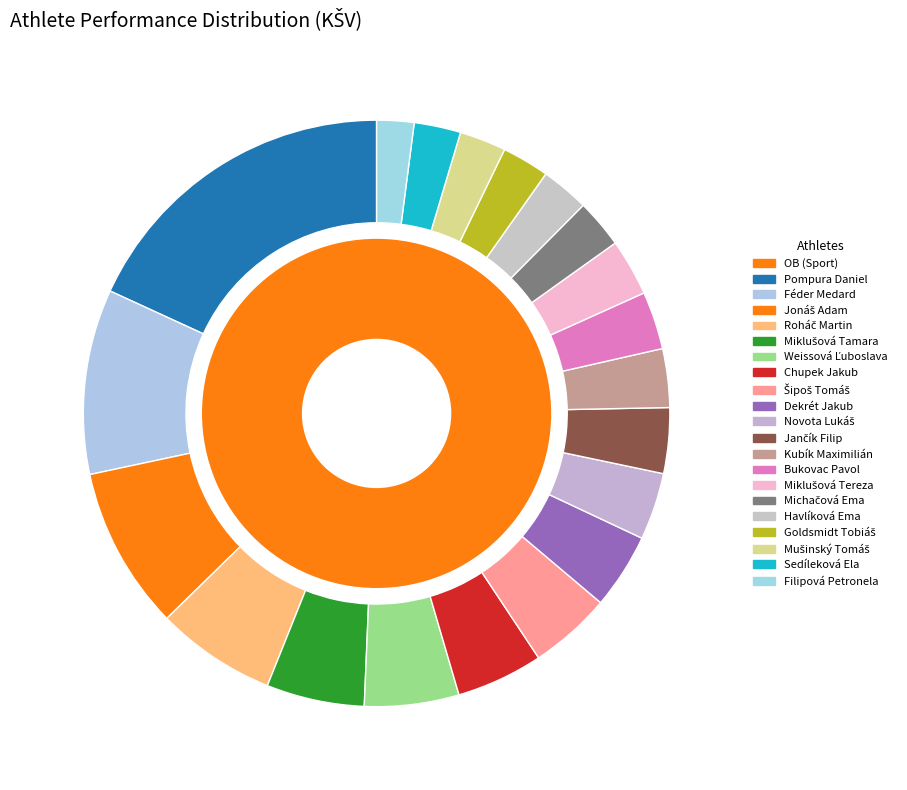

What is the largest slice in the pie chart?

Pompura Daniel